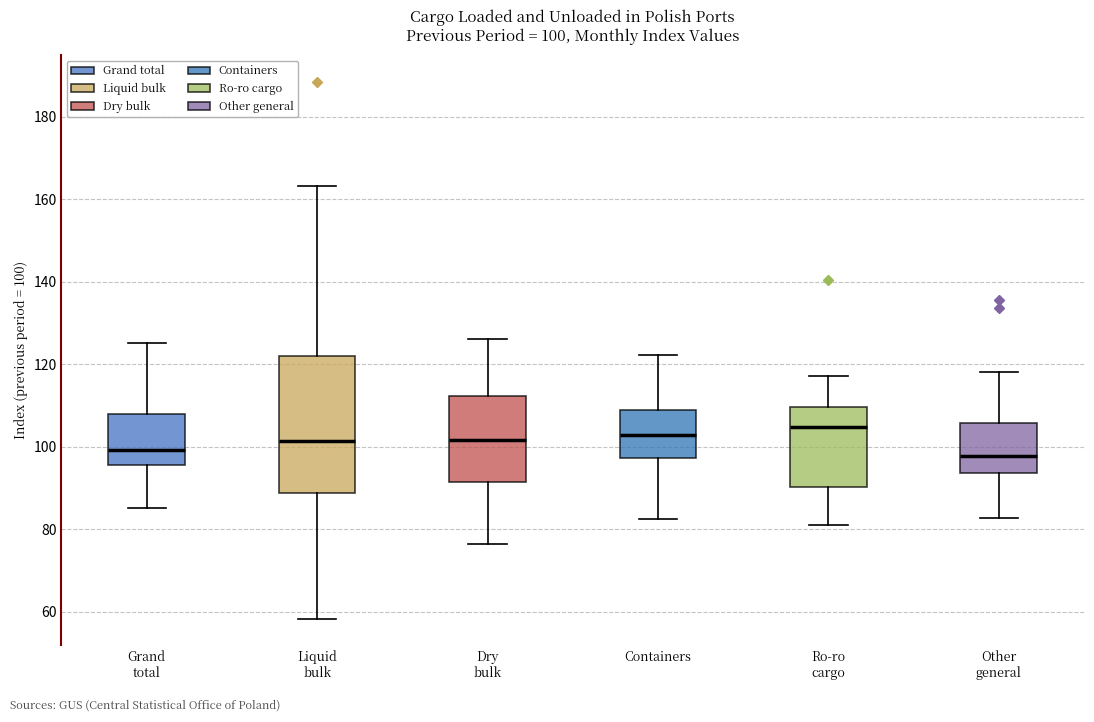

Which box is the tallest, from its lower edge to its upper edge?

Liquid bulk